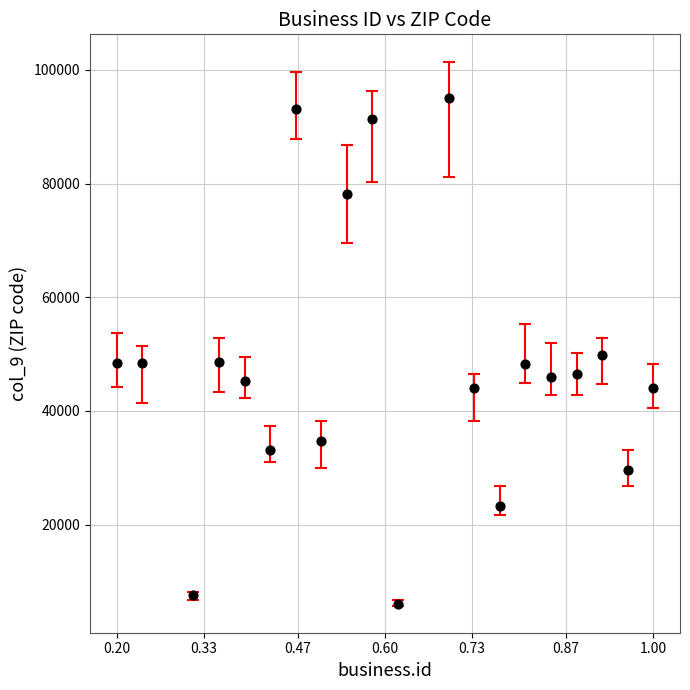

What is the range of Y values (max minus min)?

89048